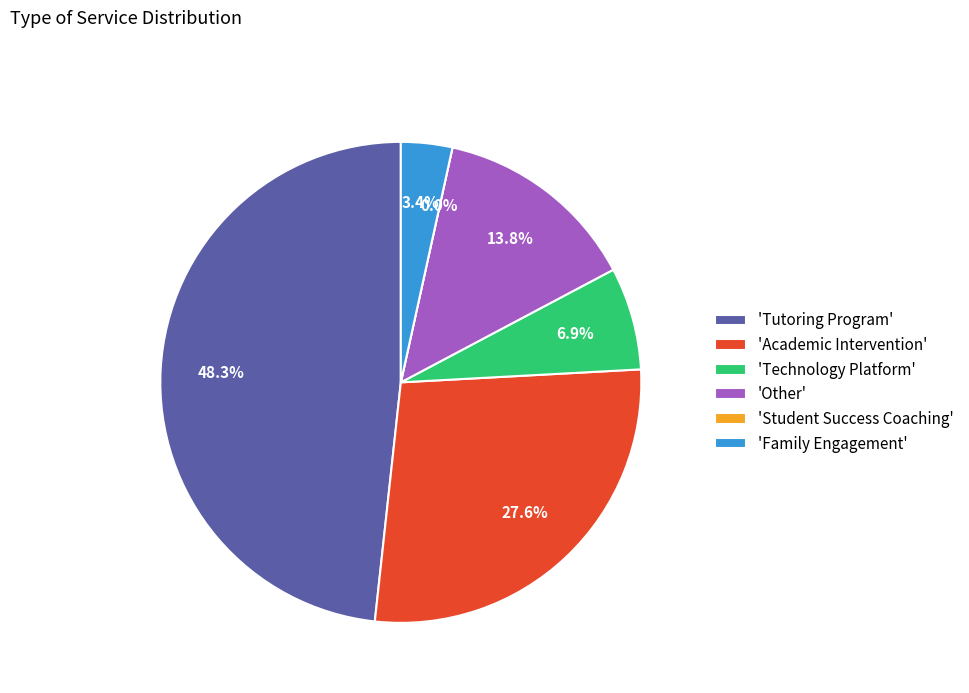

To the nearest percent, what is the average slice percentage?

17%